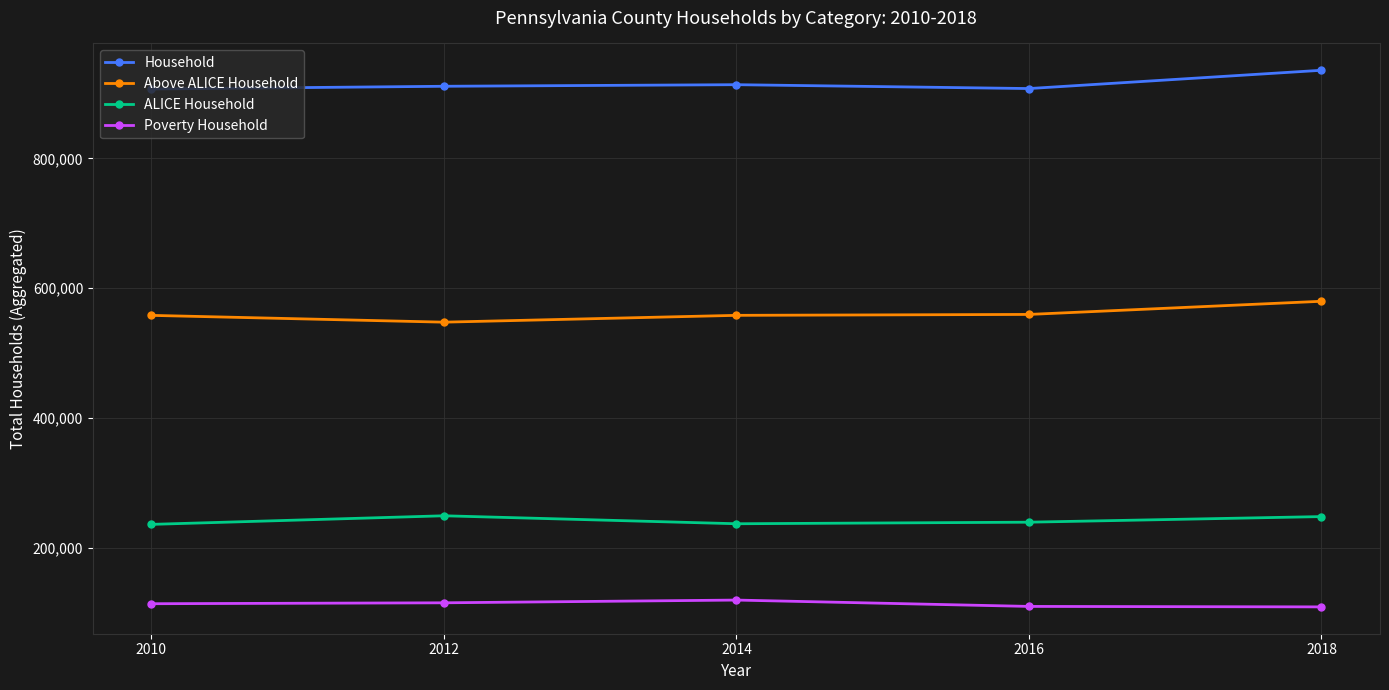

At which category is the sum across all series the highest?

2018